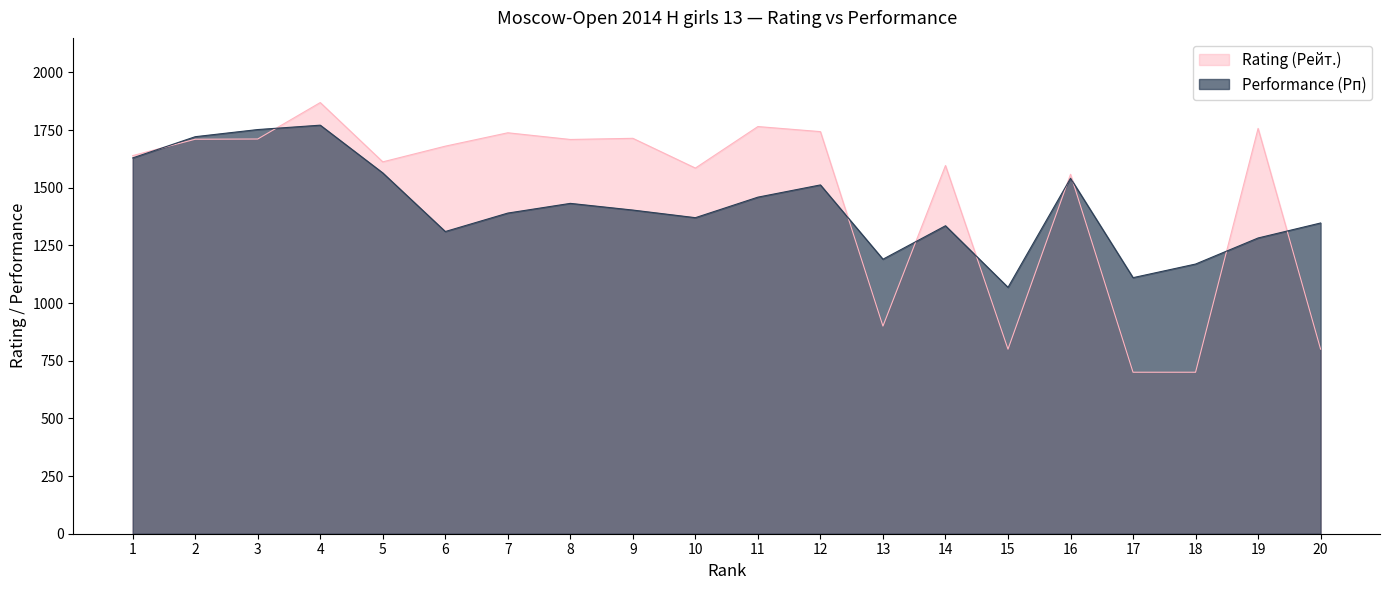

List the series in order of their peak value, highest first.

Rating (Рейт.), Performance (Рп)